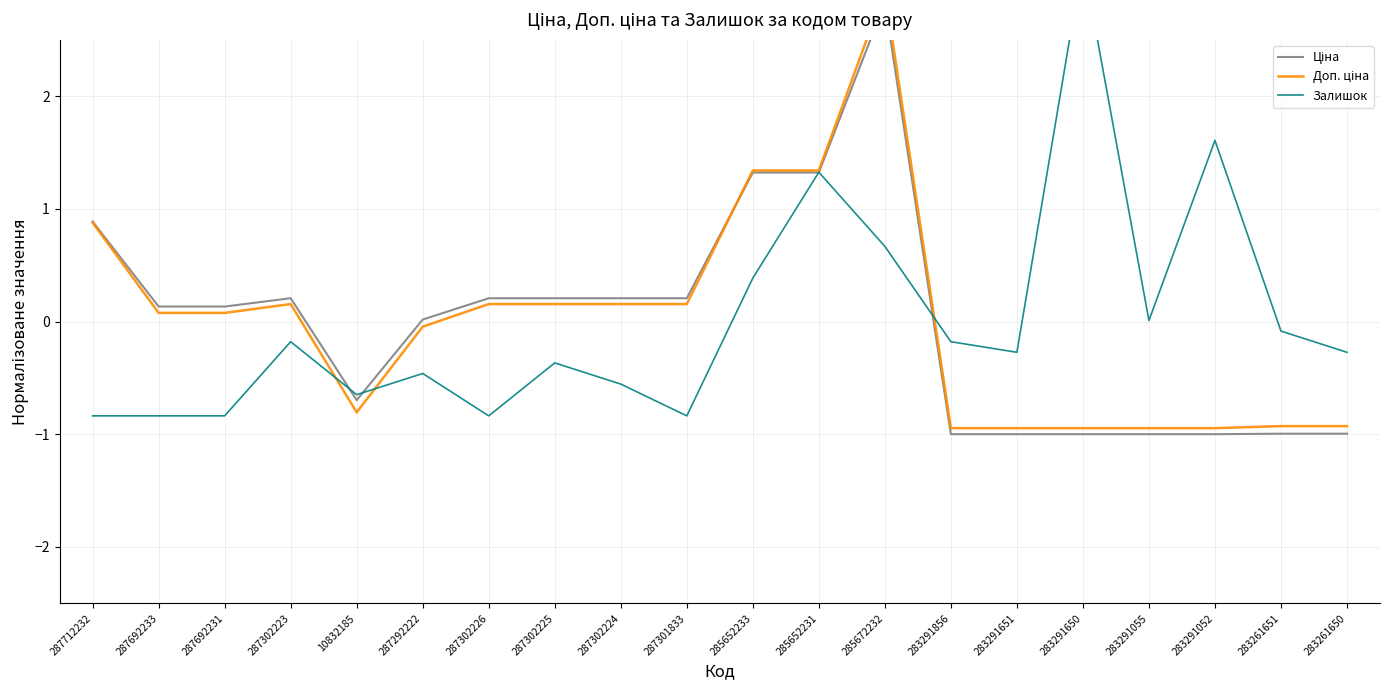

List the labels in order of Залишок value, smallest first.

287712232, 287692233, 287692231, 287302226, 287301833, 10832185, 287302224, 287292222, 287302225, 283291651, 283261650, 287302223, 283291856, 283261651, 283291055, 285652233, 285672232, 285652231, 283291052, 283291650